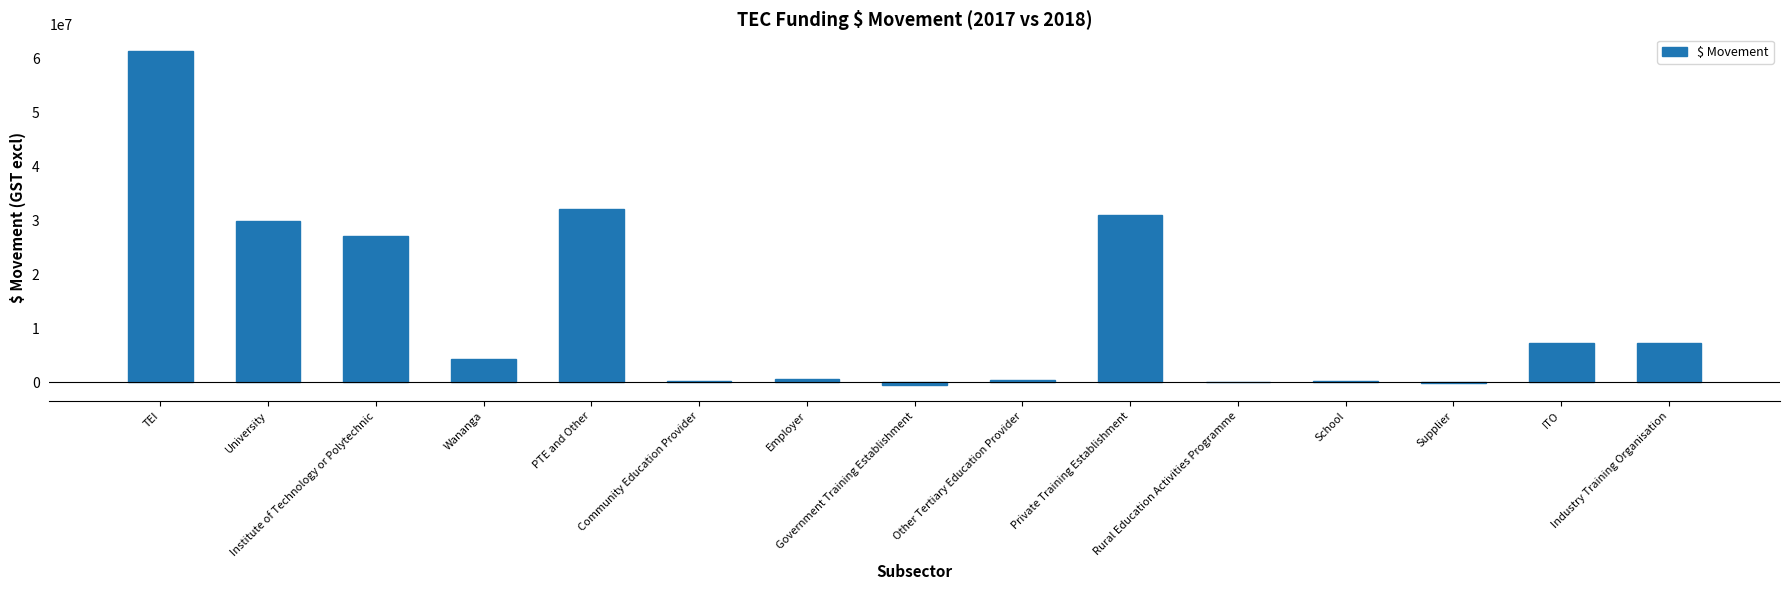

What is the maximum value shown in the chart?

61468403.0